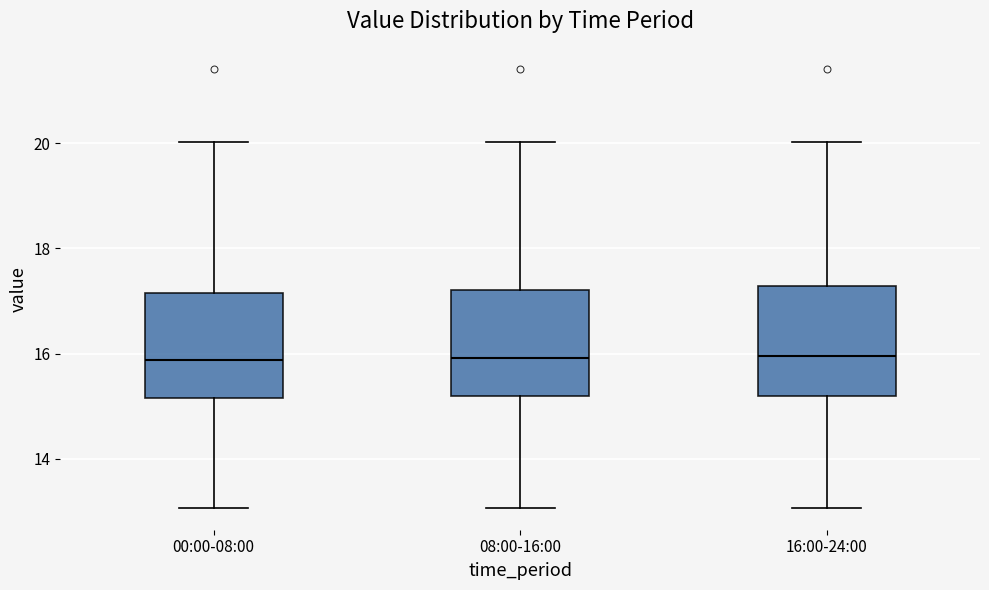

Where does the median line of the box for 08:00-16:00 sit on the y-axis? The values are not printed on the chart, so give them approximately, as read against the axis.

16.0